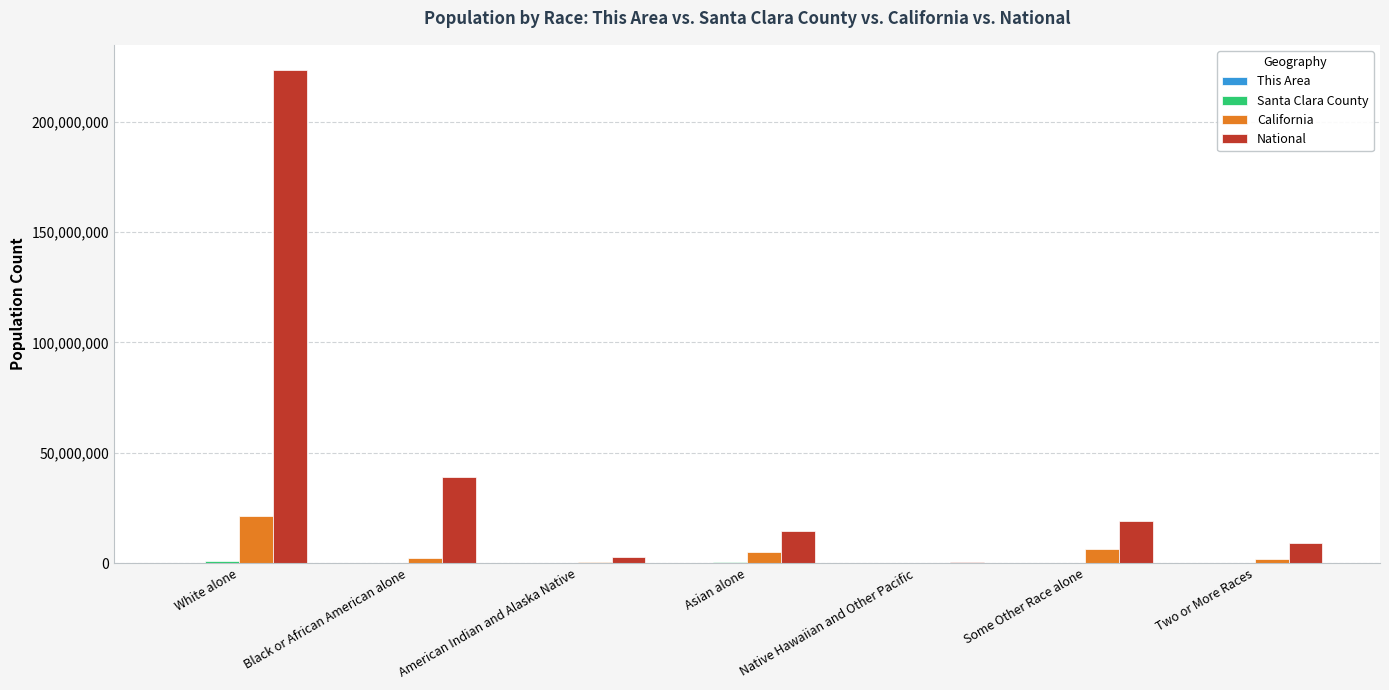

What is the sum of all California values?

37253956